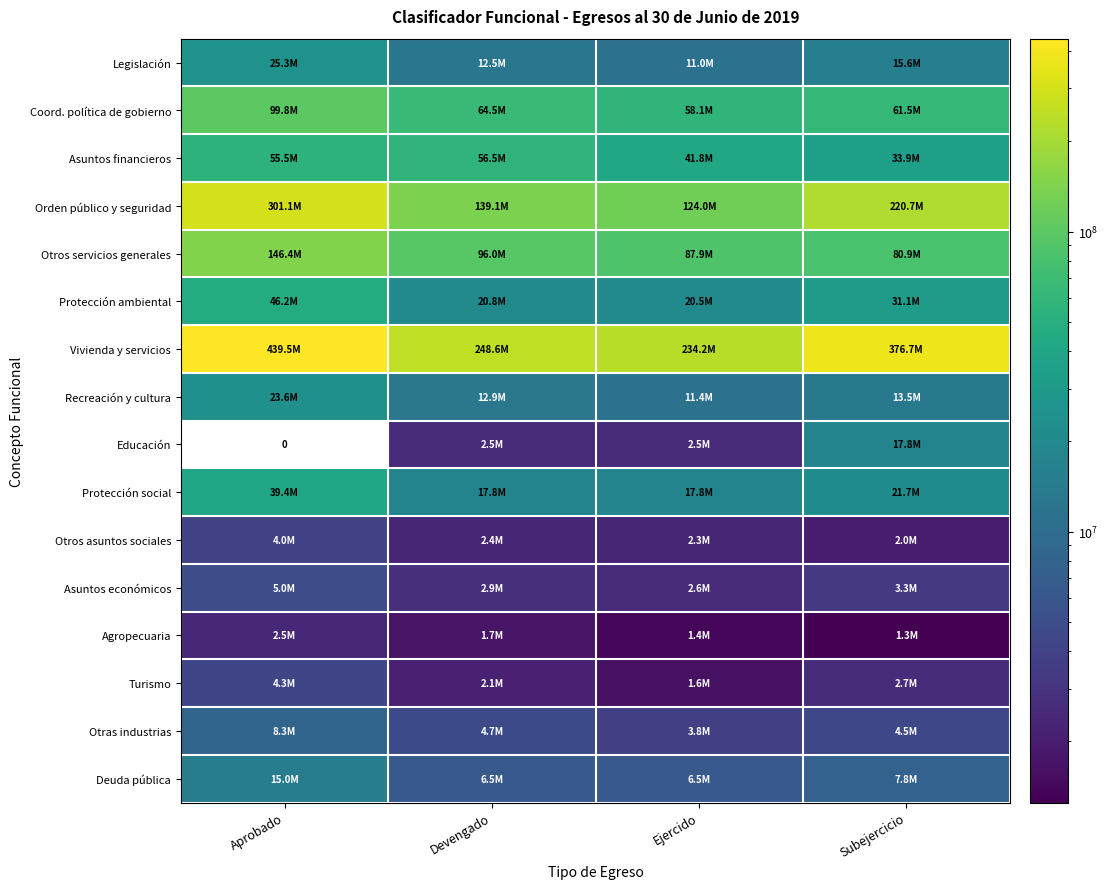

At which label is Otras industrias closest to 6062007?

Devengado